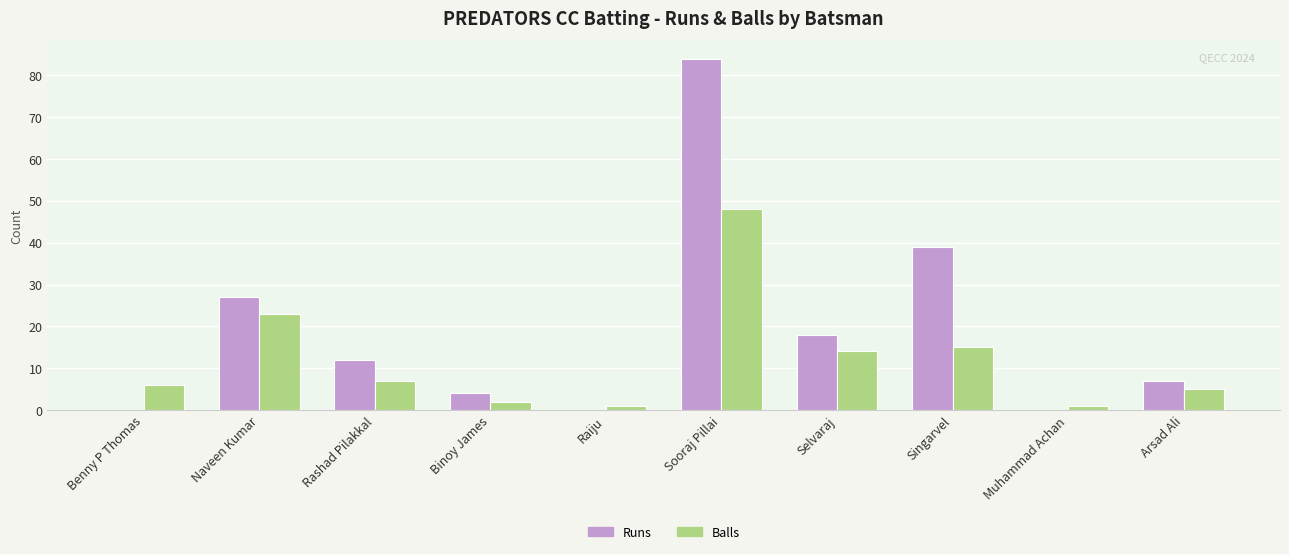

Which series changed the most between Benny P Thomas and Naveen Kumar?

Runs